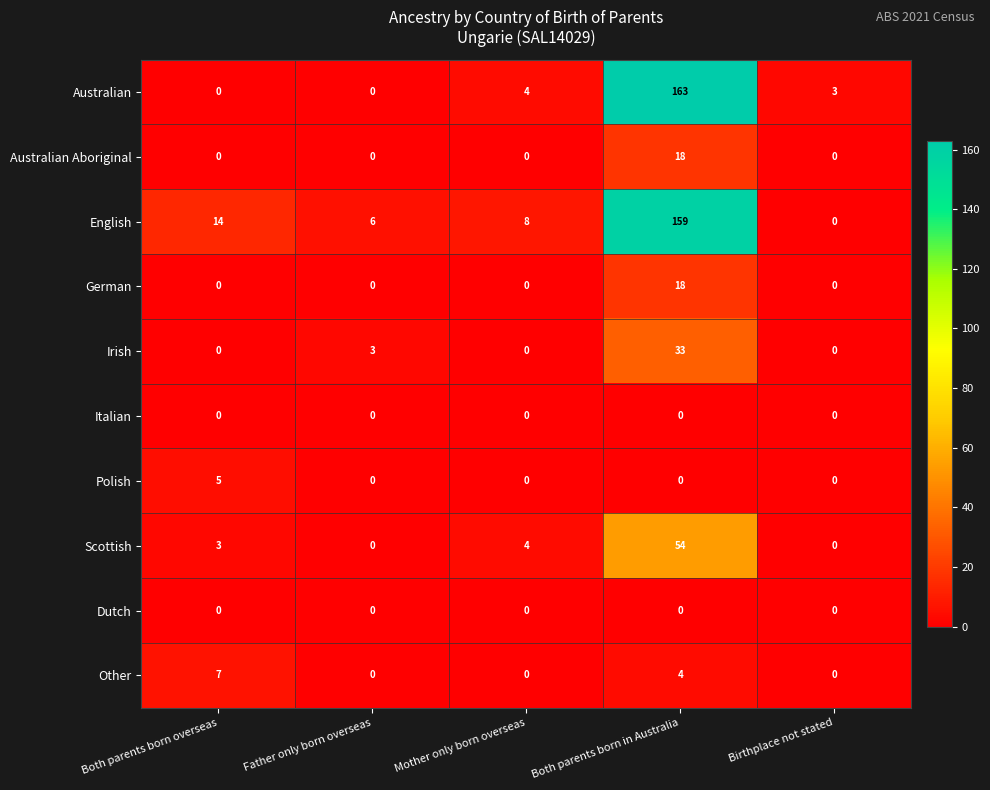

At how many categories does at least one series exceed 155?

1